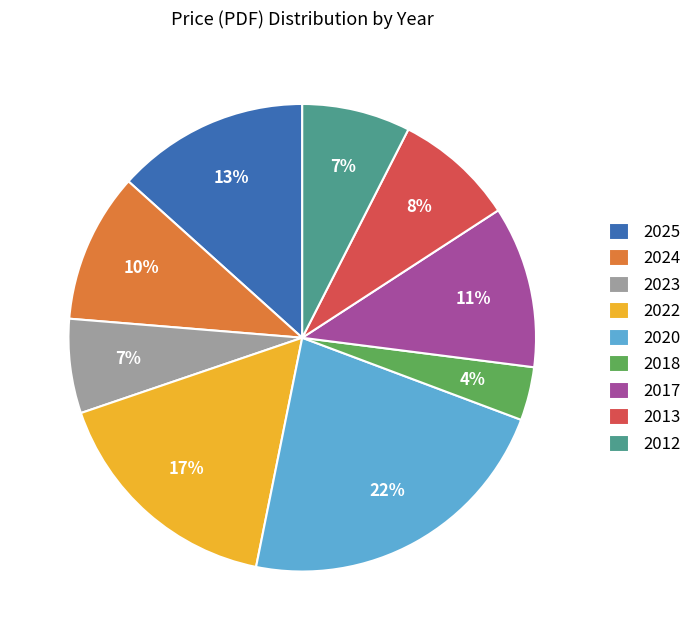

How many slices are in this pie chart?

9